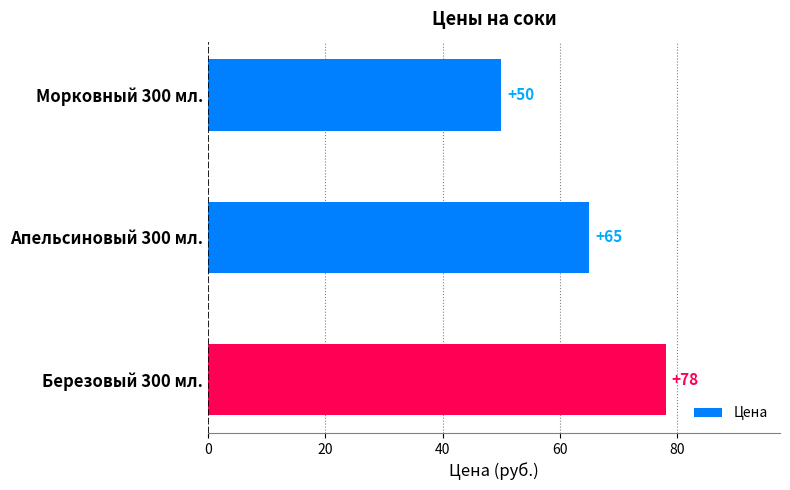

What is the difference between the maximum and minimum values?

28